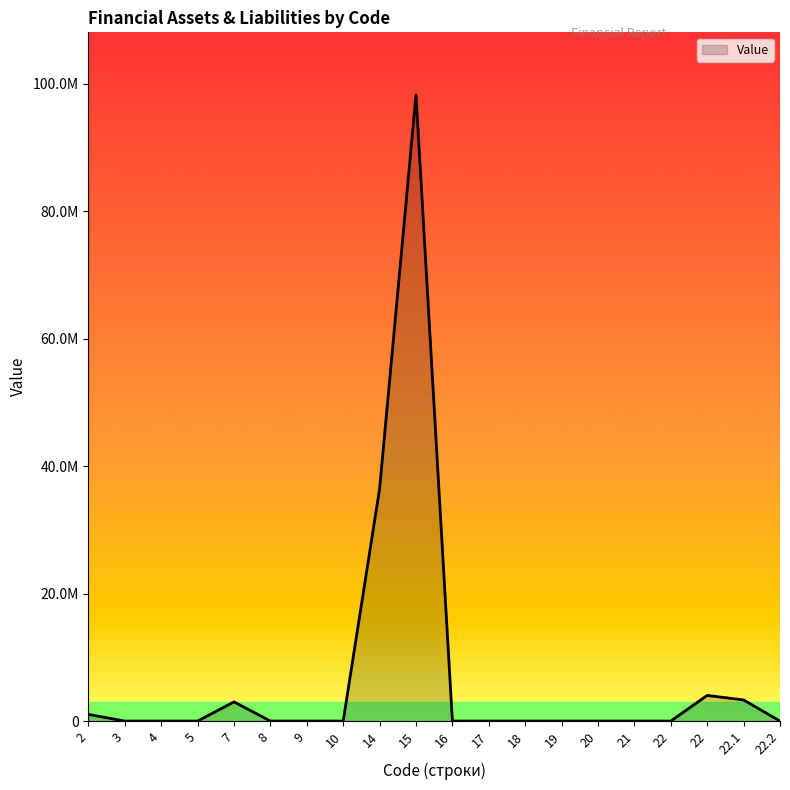

At which label is the value closest to 49118578?

14